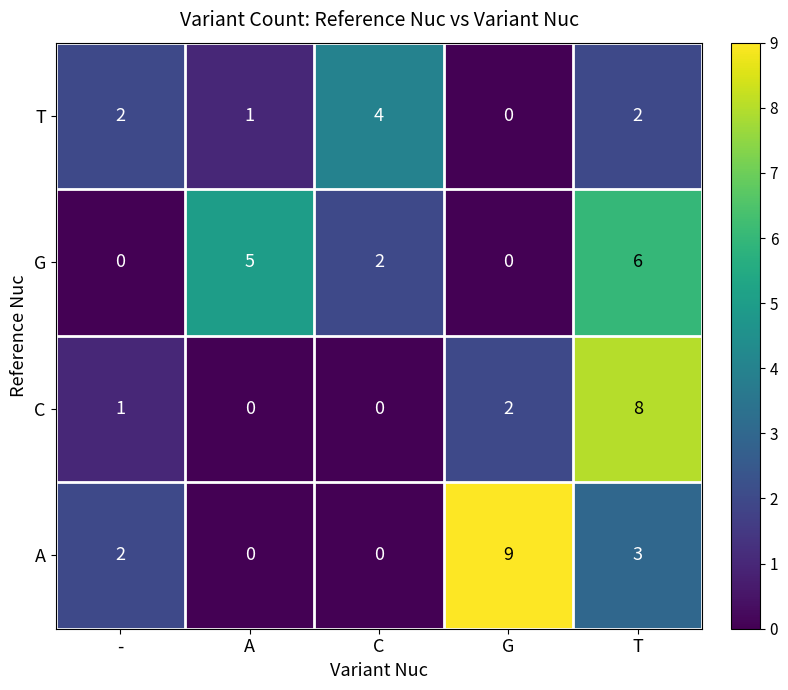

What is the total value across all series at -?

5